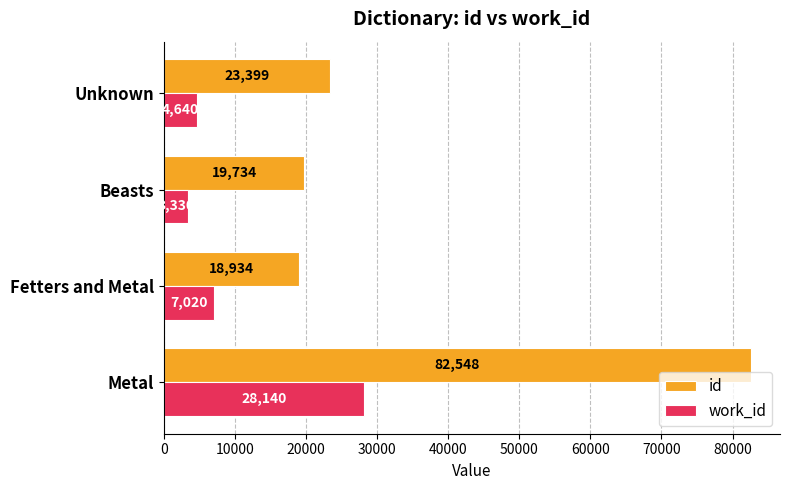

At Metal, list the series in order from smallest to largest.

work_id, id